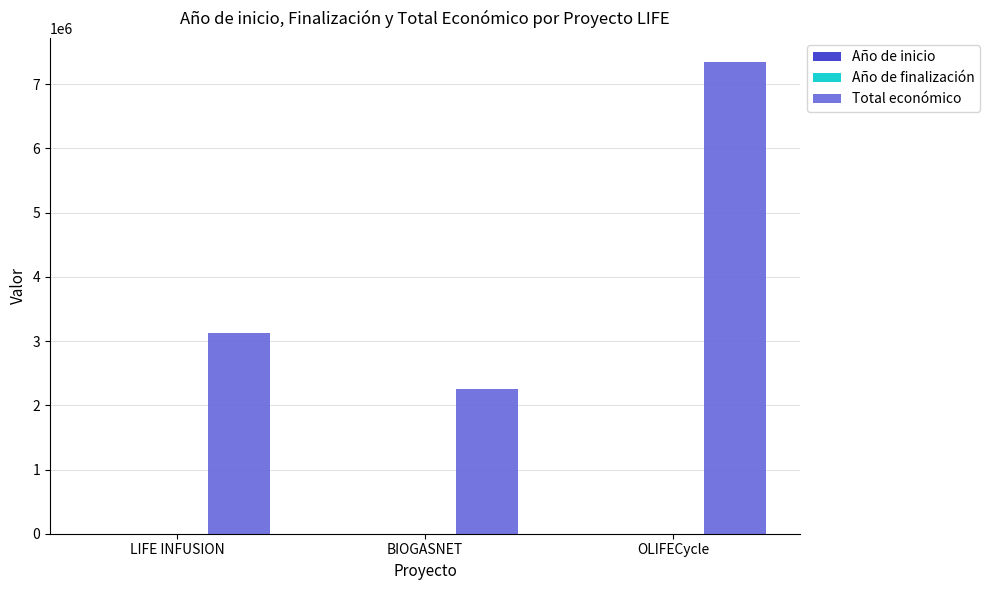

What is the sum of all Total económico values?

12726491